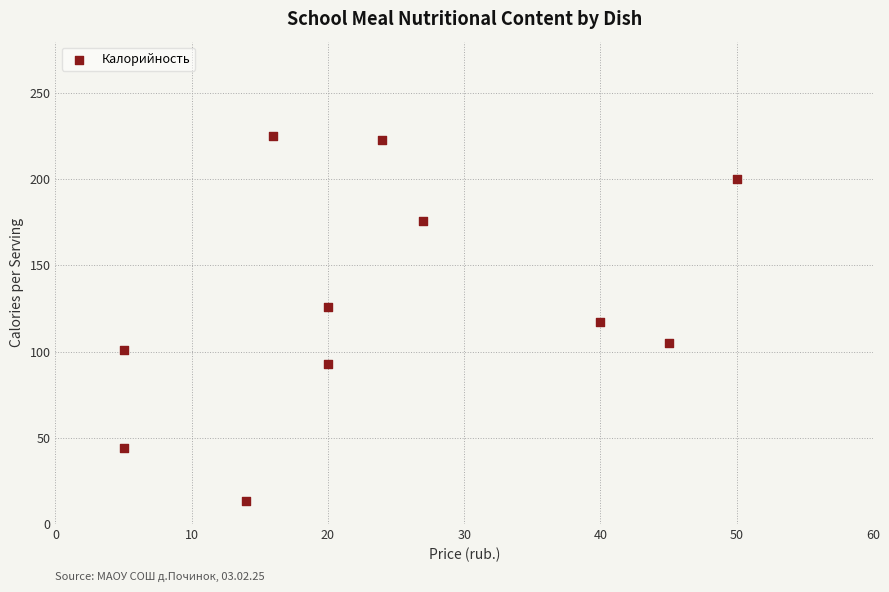

What is the range of X values (max minus min)?

45